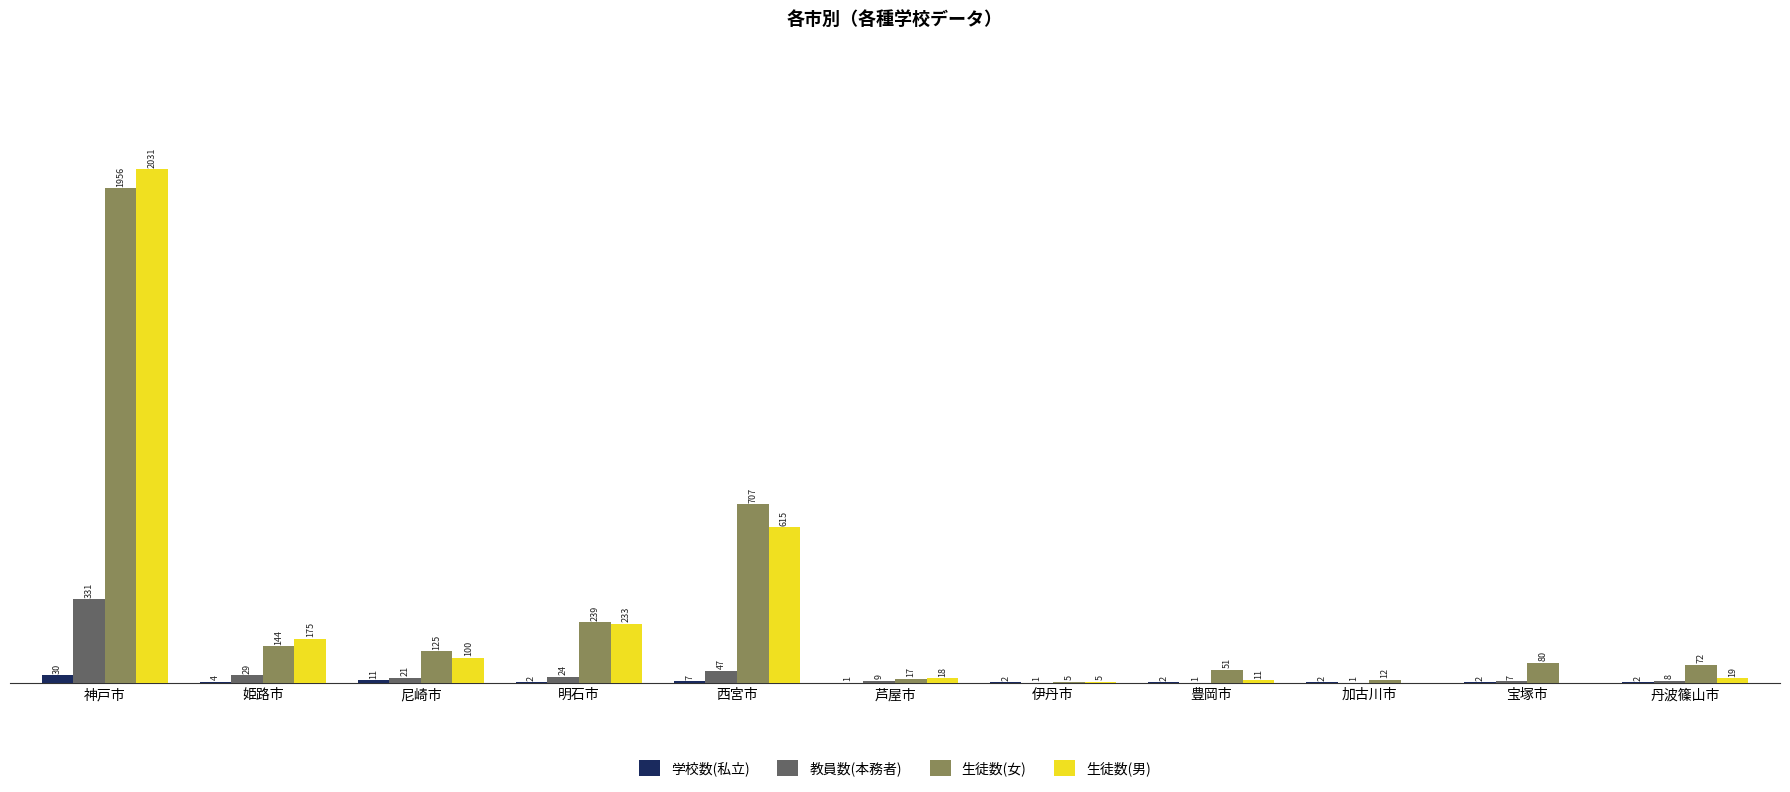

At which category is the sum across all series the highest?

神戸市